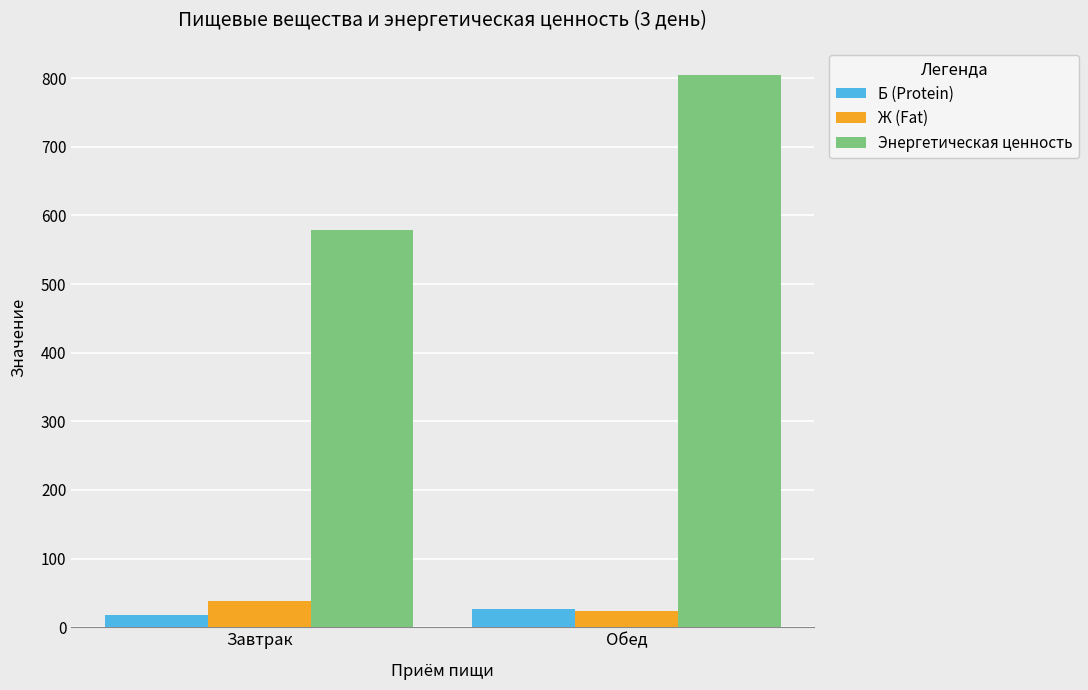

How many groups of bars are there?

2